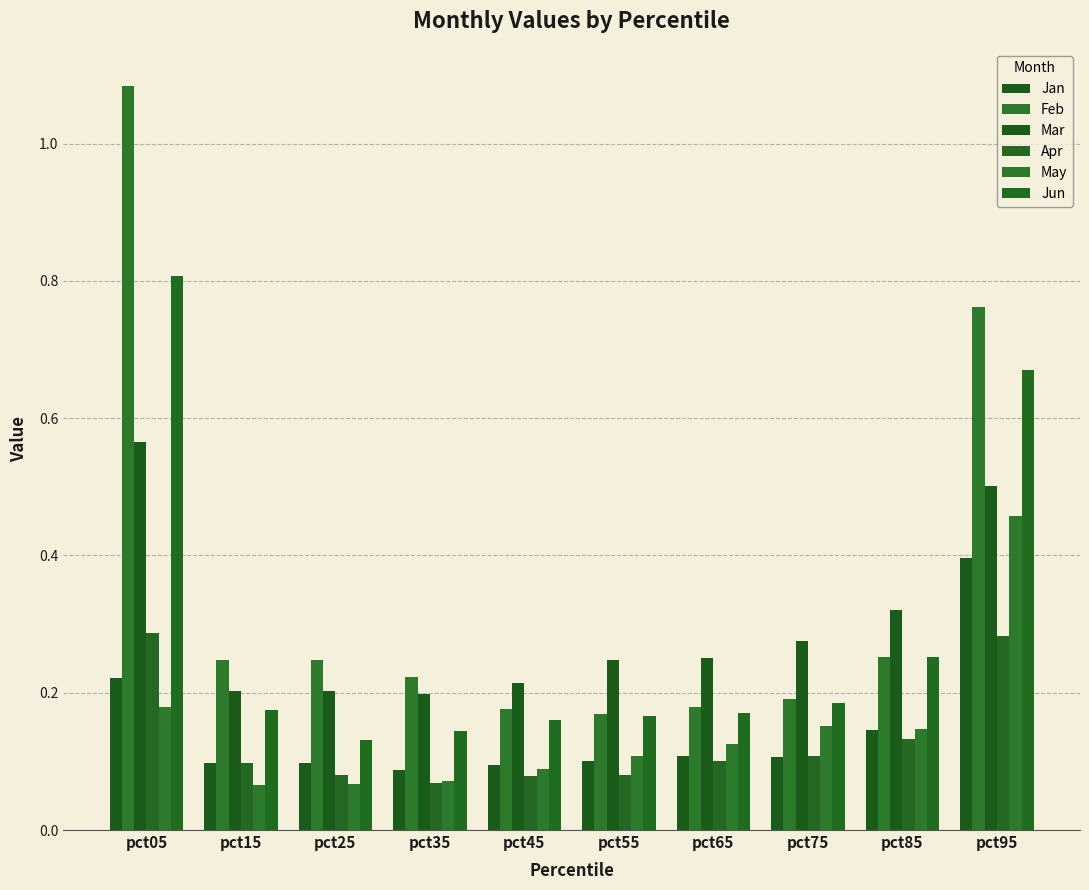

Reading right to left, transcribe all the data shown in this chart.

Jan: 0.4	0.1	0.1	0.1	0.1	0.1	0.1	0.1	0.1	0.2
Feb: 0.8	0.3	0.2	0.2	0.2	0.2	0.2	0.2	0.2	1.1
Mar: 0.5	0.3	0.3	0.3	0.2	0.2	0.2	0.2	0.2	0.6
Apr: 0.3	0.1	0.1	0.1	0.1	0.1	0.1	0.1	0.1	0.3
May: 0.5	0.1	0.2	0.1	0.1	0.1	0.1	0.1	0.1	0.2
Jun: 0.7	0.3	0.2	0.2	0.2	0.2	0.1	0.1	0.2	0.8